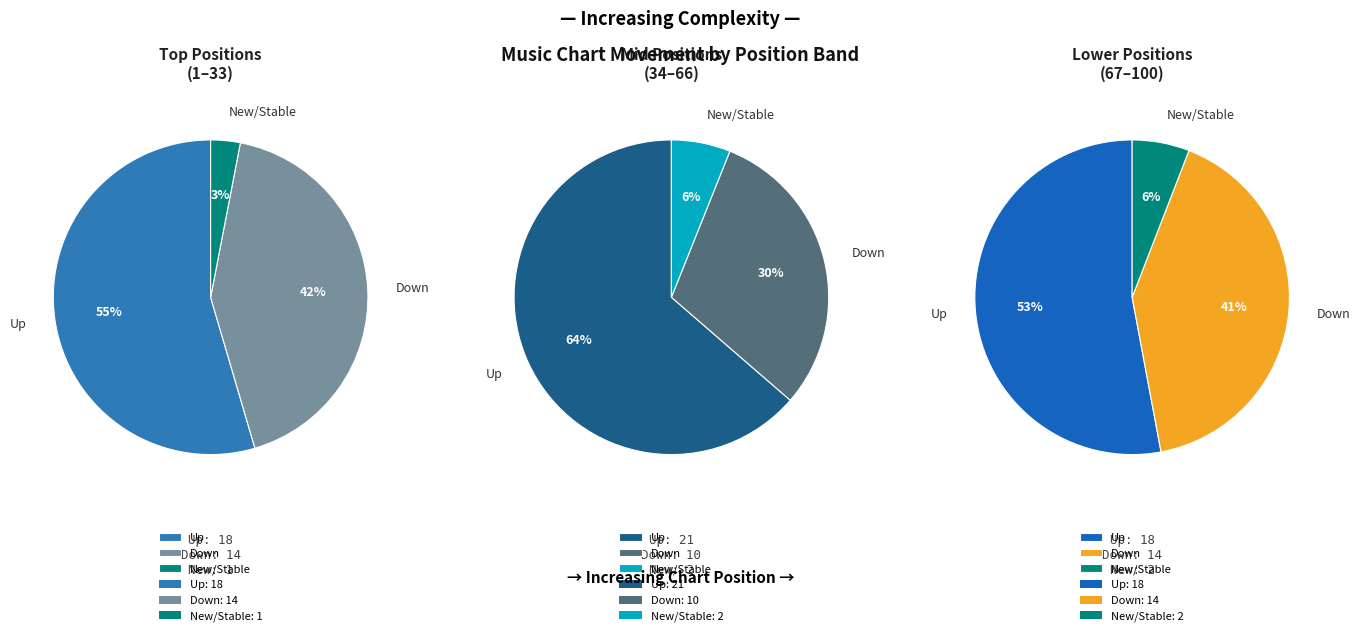

To the nearest percent, what is the combined percentage of up and new?

62%